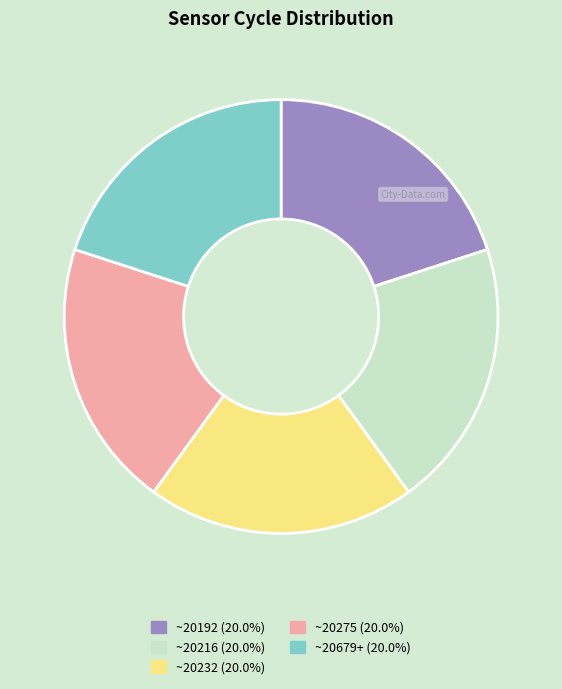

Is there a majority slice in this chart?

No